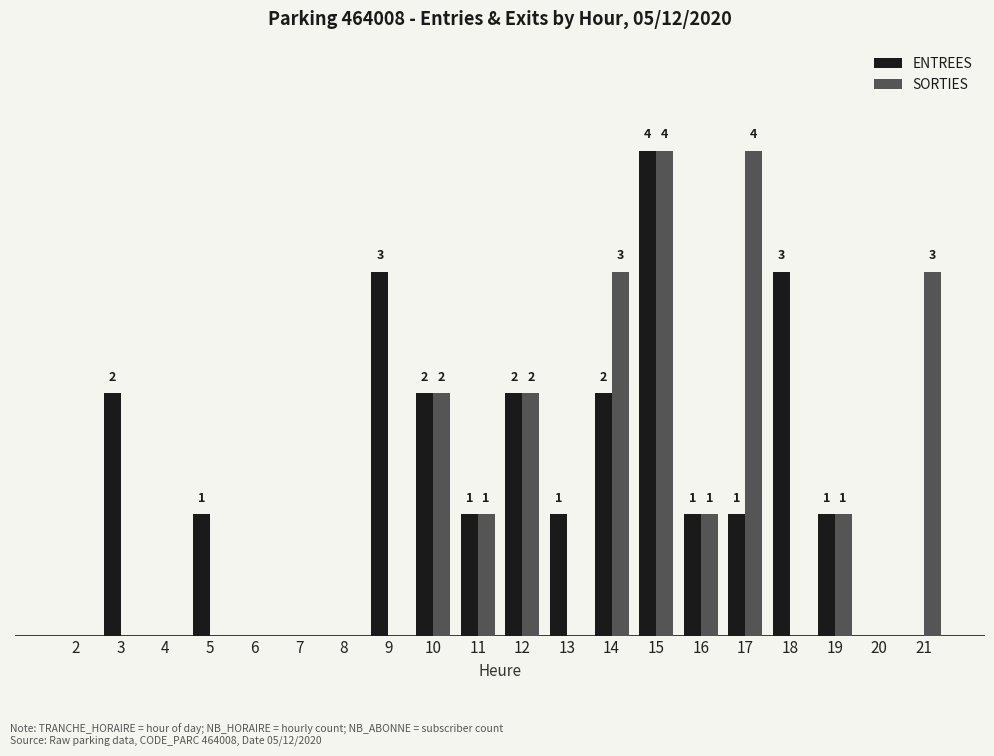

Is the value of ENTREES at 16 greater than the value of SORTIES at 20?

Yes